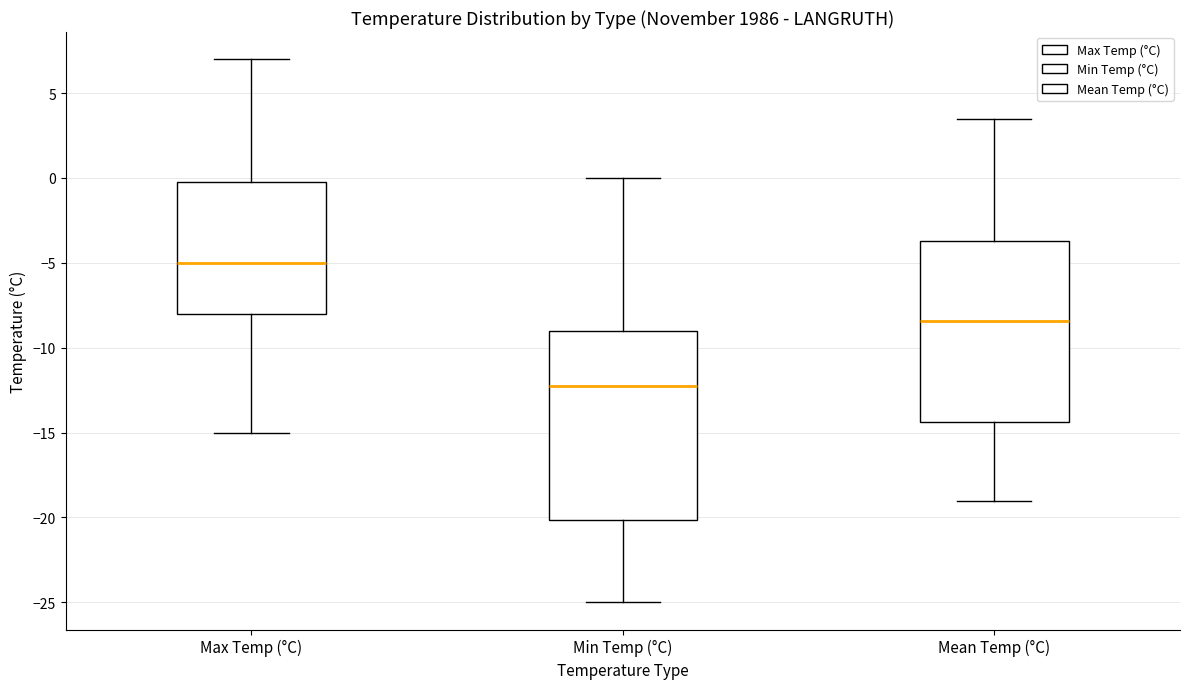

Which box has the highest median line?

Max Temp (°C)